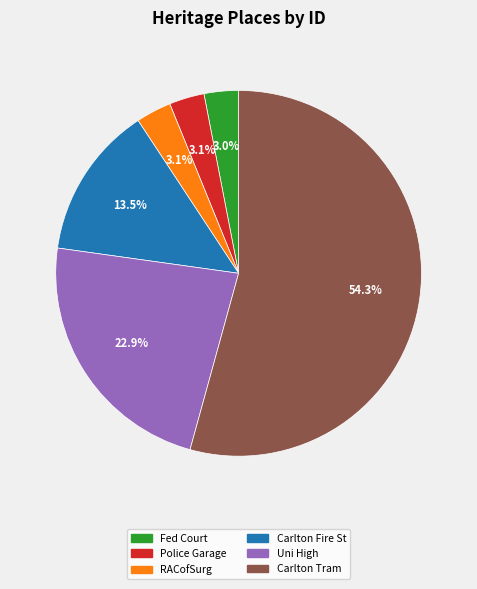

Does any single category account for the majority?

Yes